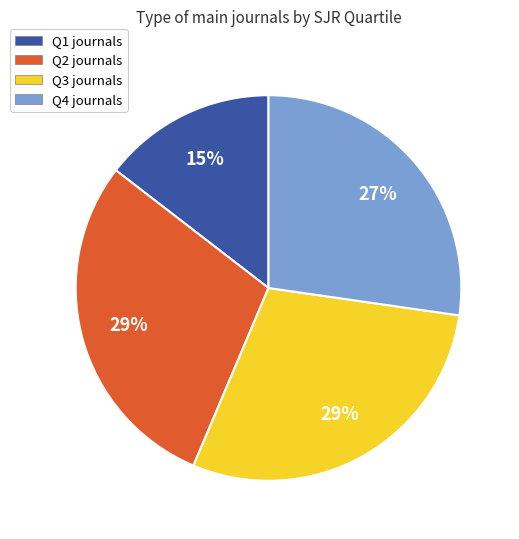

Is it true that Q4 is 27% of the pie?

True